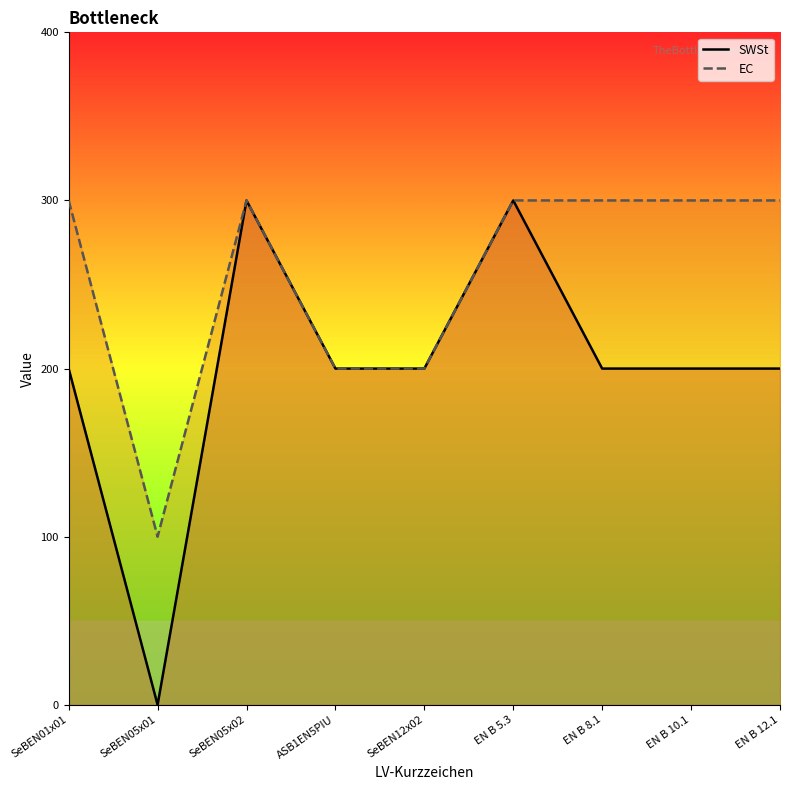

How many data points in SWSt are above 2?

2